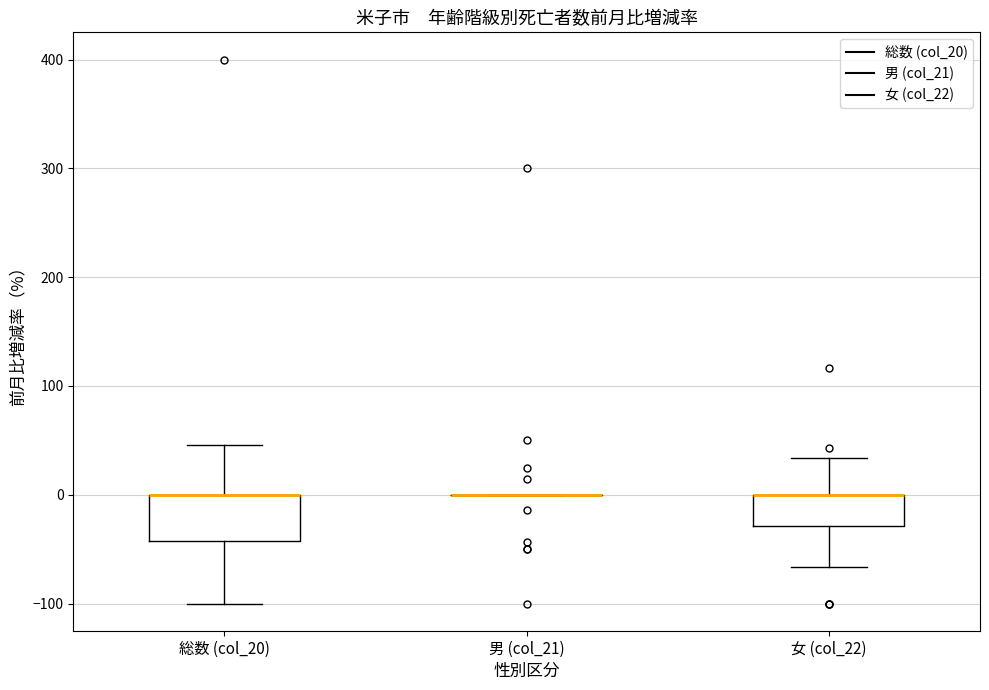

Reading left to right, transcribe this box plot: for each box, give where its median line is, the range the box spans, and where its two whiskers end, as read against the y-axis. The values are not printed on the chart, so give them approximately, as read against the axis.

総数 (col_20): median 0 (drawn on the box's upper edge), box -40 to 0, whiskers -100 to 50
男 (col_21): box collapsed to a line at 0, whiskers 0 to 0
女 (col_22): median 0 (drawn on the box's upper edge), box -30 to 0, whiskers -70 to 30